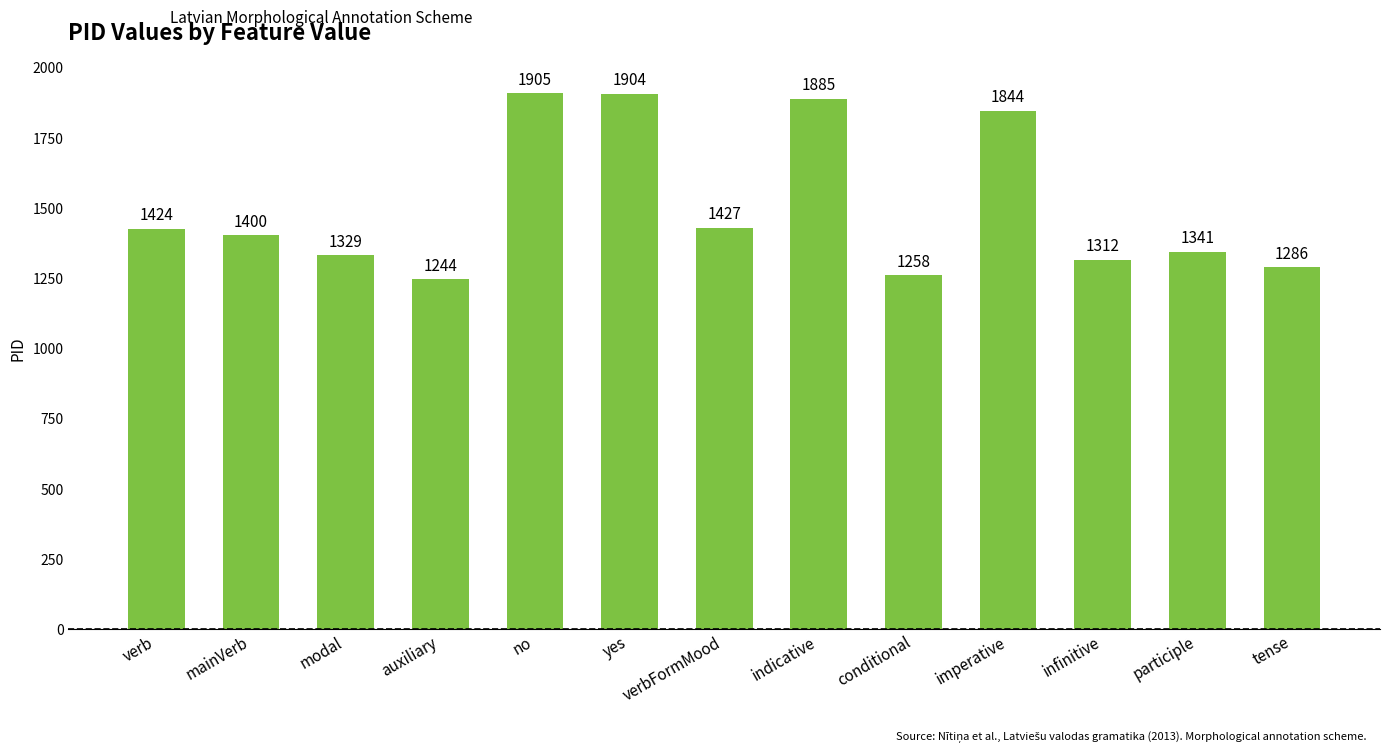

What is the label of the 12th bar from the left?

participle